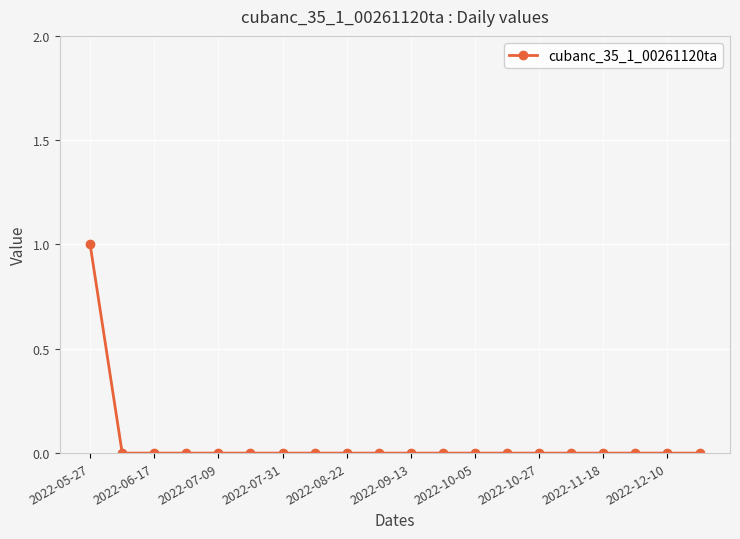

How many series are shown in this chart?

1